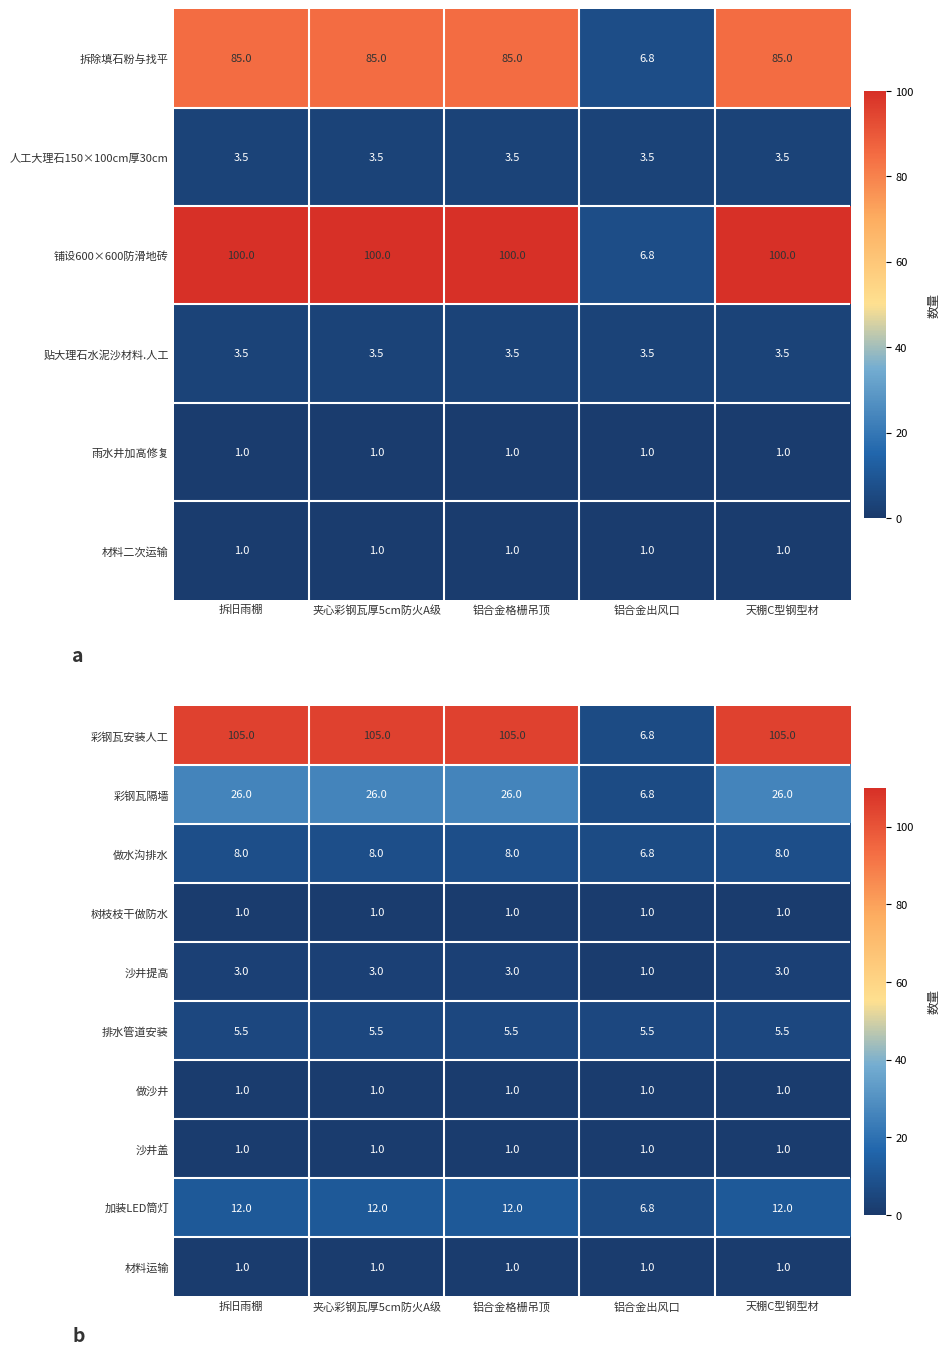

At how many categories does at least one series exceed 9?

4